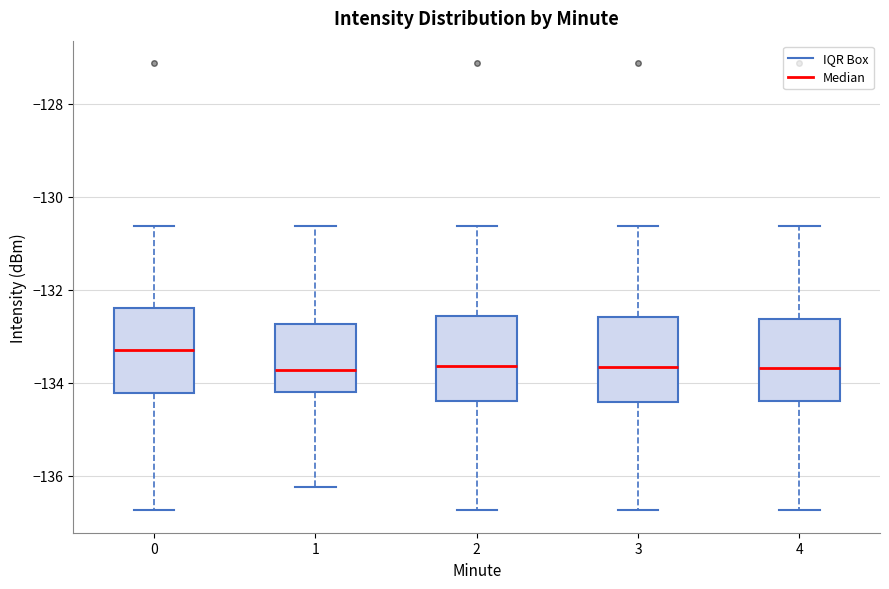

Reading left to right, read every box against the y-axis: the position of its median line, the range the box covers, and the ends of its whiskers. The values are not printed on the chart, so give them approximately, as read against the axis.

0: median -133.4, box -134.2 to -132.4, whiskers -136.8 to -130.6
1: median -133.8, box -134.2 to -132.8, whiskers -136.2 to -130.6
2: median -133.6, box -134.4 to -132.6, whiskers -136.8 to -130.6
3: median -133.6, box -134.4 to -132.6, whiskers -136.8 to -130.6
4: median -133.6, box -134.4 to -132.6, whiskers -136.8 to -130.6